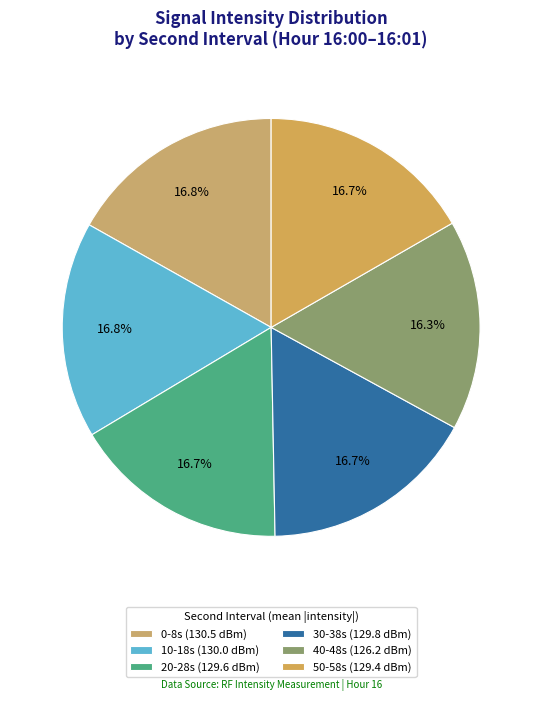

How many segments does this pie chart have?

6